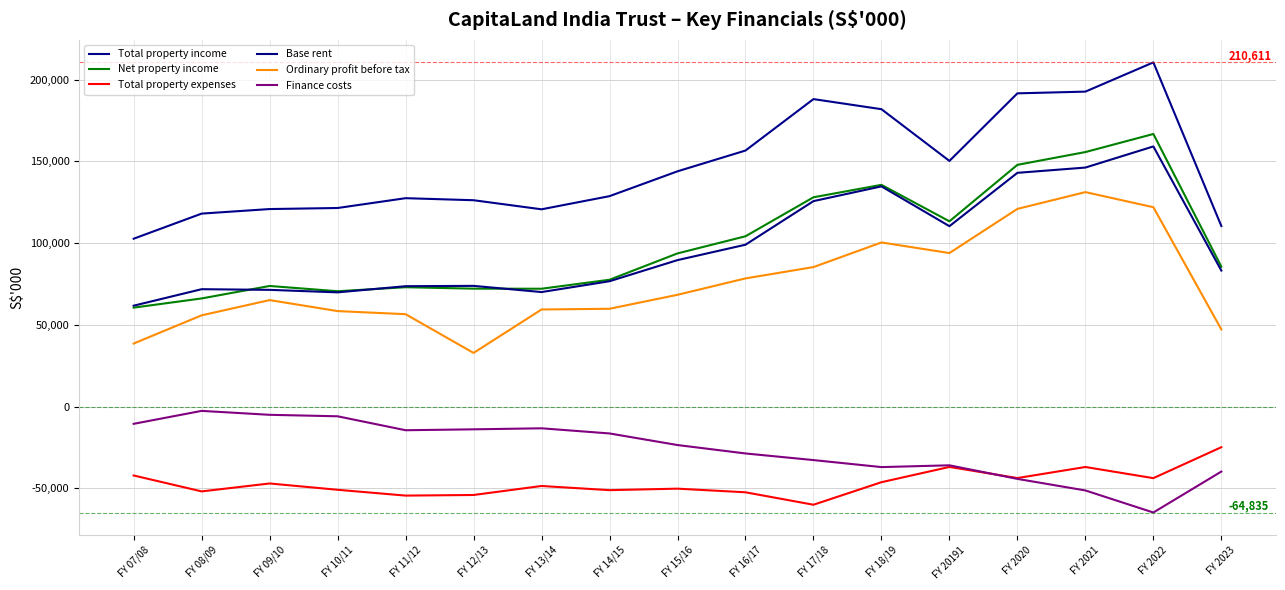

Reading left to right, what are all the values shown in this chart?

Total property income: 102713	118079	120862	121506	127515	126266	120709	128759	143959	156665	188152	181971	150315	191672	192726	210611	110479
Net property income: 60536	66161	73793	70576	73030	72149	72106	77602	93720	104203	128067	135676	113361	147921	155737	166802	85609
Total property expenses: -42177	-51918	-47069	-50930	-54485	-54117	-48603	-51157	-50239	-52462	-60085	-46295	-36954	-43751	-36989	-43809	-24870
Base rent: 61726	71820	71416	69886	73657	73855	70066	76692	89613	99041	125712	134744	110381	143026	146251	159184	83215
Ordinary profit before tax: 38567	55828	65154	58423	56530	32819	59403	59839	68393	78421	85349	100421	93931	120961	131228	121984	47190
Finance costs: -10565	-2646	-5051	-5956	-14489	-13936	-13306	-16457	-23551	-28699	-32754	-37046	-35956	-44265	-51337	-64835	-39780